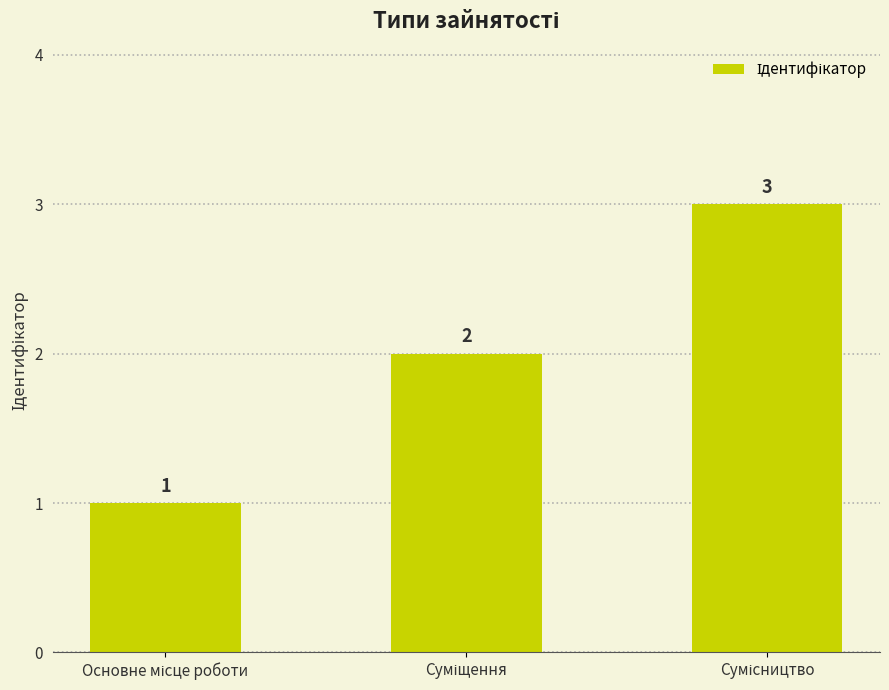

Are the bars horizontal?

No